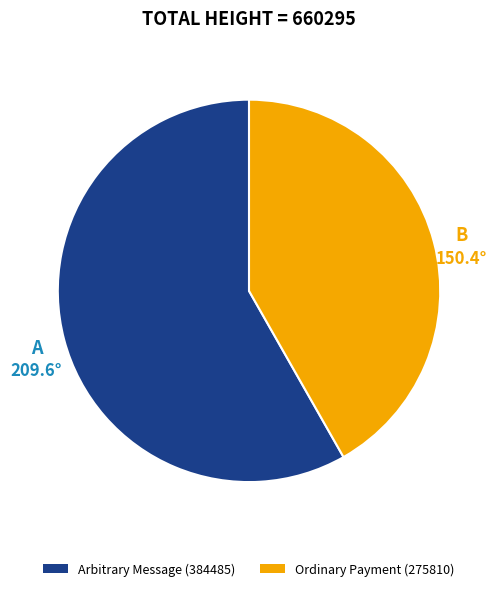

Which category has the smallest portion of the pie?

Ordinary Payment (275810)